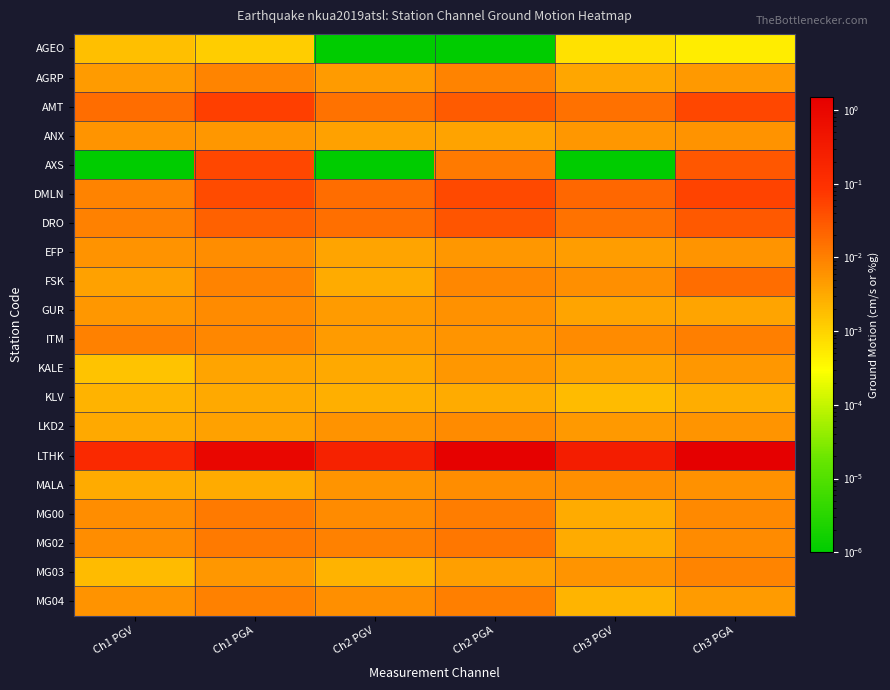

At which category does the chart reach its minimum across all series?

Ch2 PGV